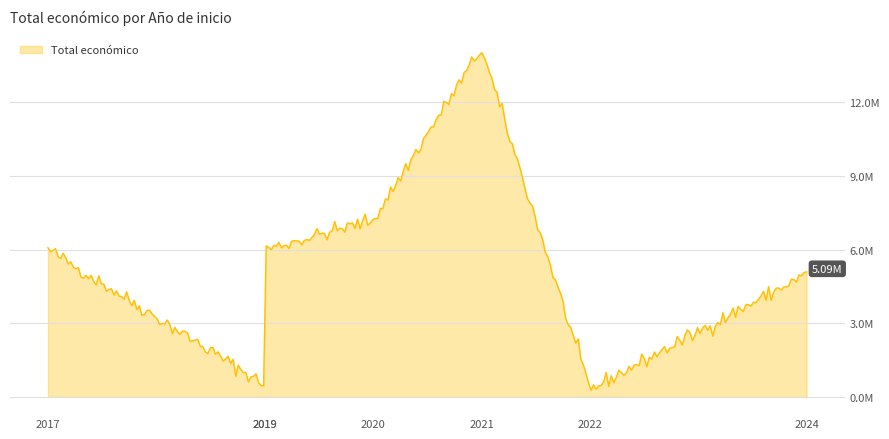

What is the smallest value displayed?

299913